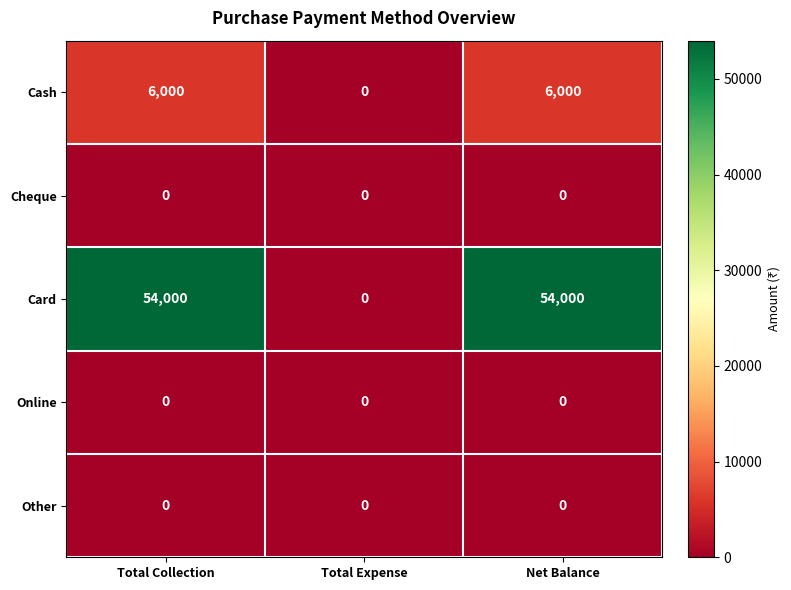

True or false: Card has a value of 54000 at Total Collection.

True